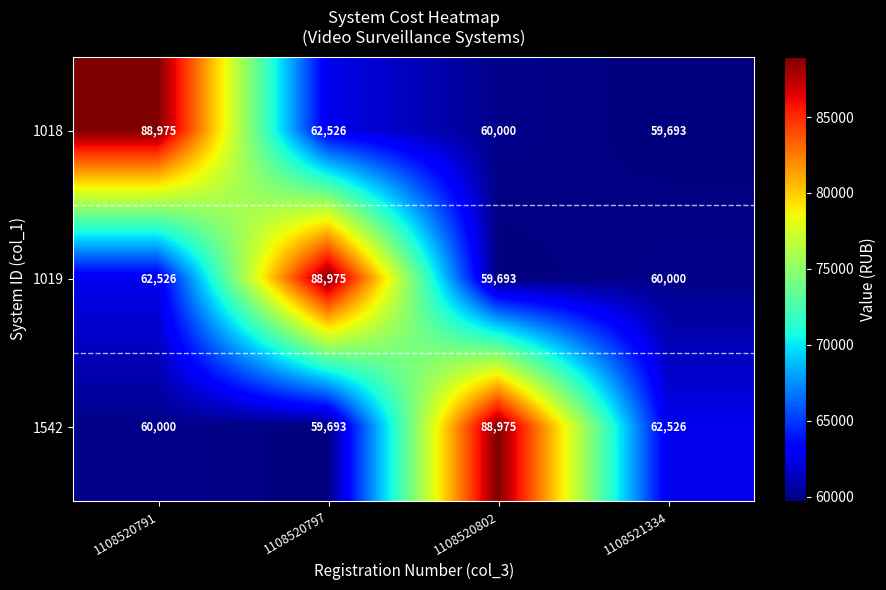

What is the difference between the maximum and second lowest values in the 1018 series?

28975